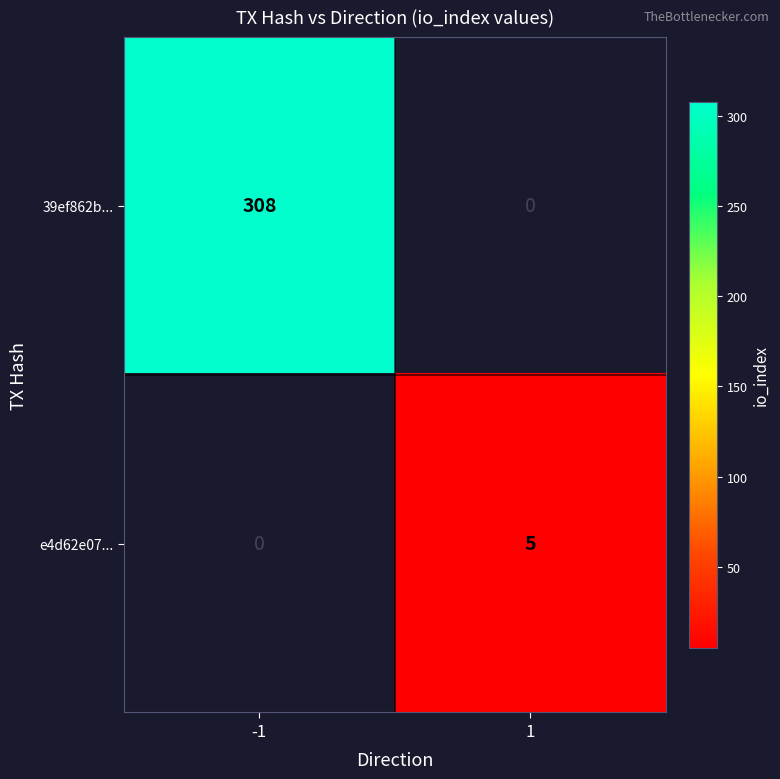

Is it true that 39ef862b... equals 433 at -1?

False